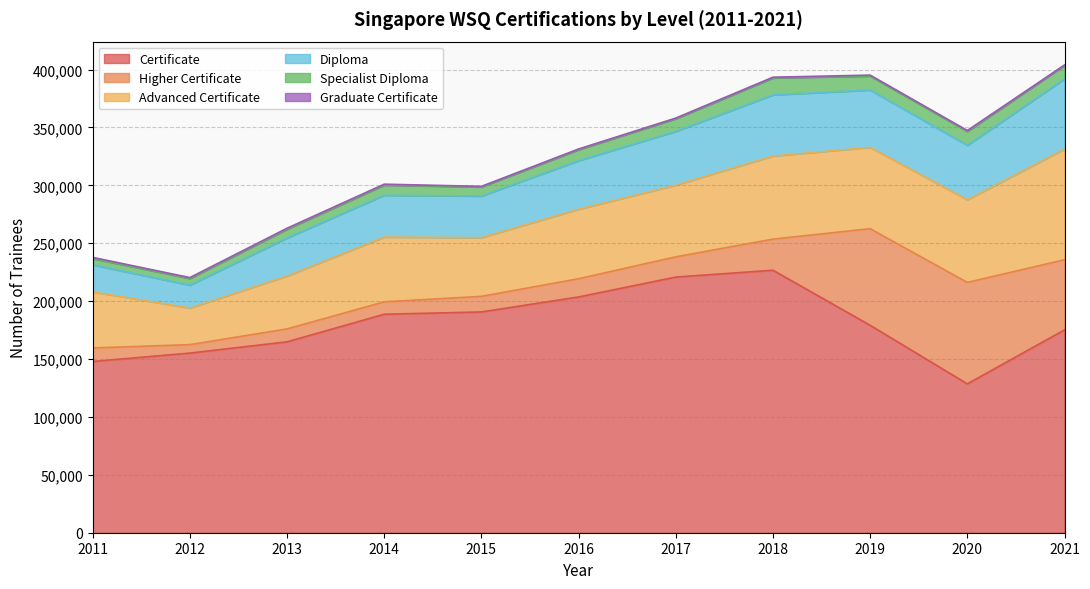

True or false: Diploma has more than 0 interior local peaks.

True